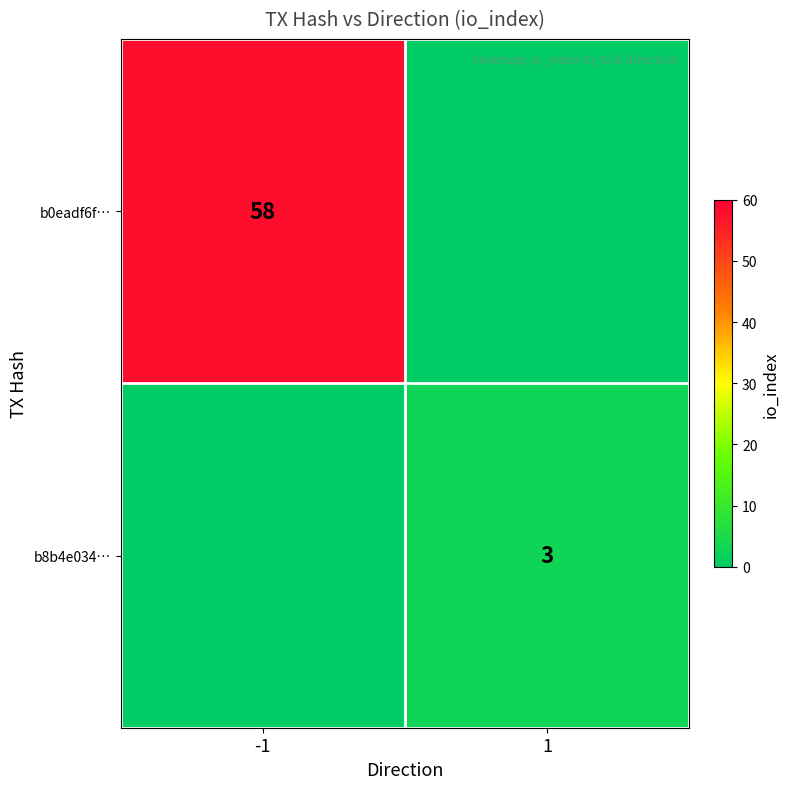

True or false: b0eadf6f… has a value of 37 at -1.

False